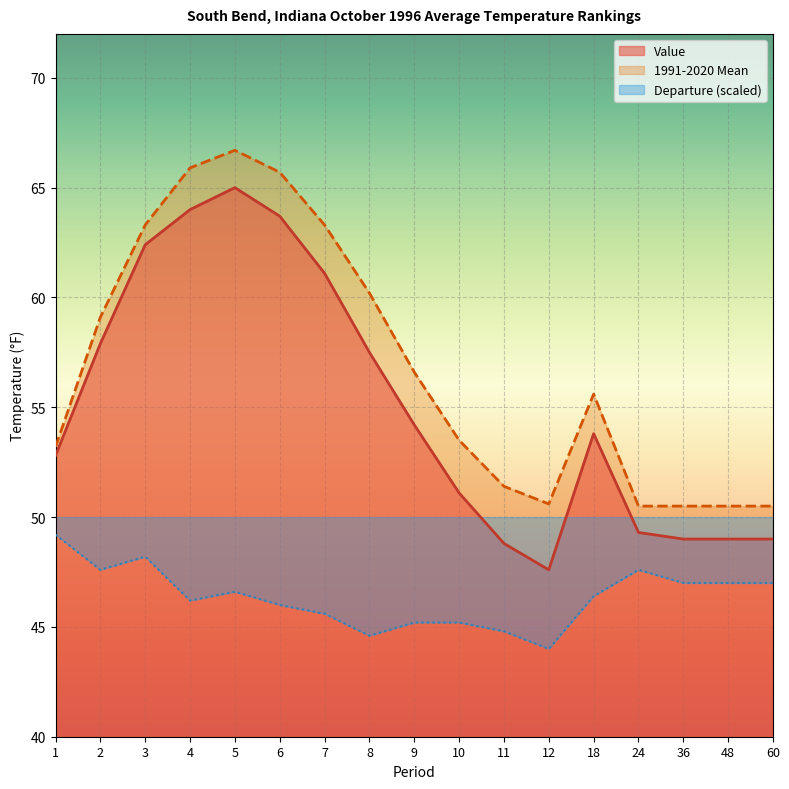

True or false: Departure and Value intersect in this chart.

False